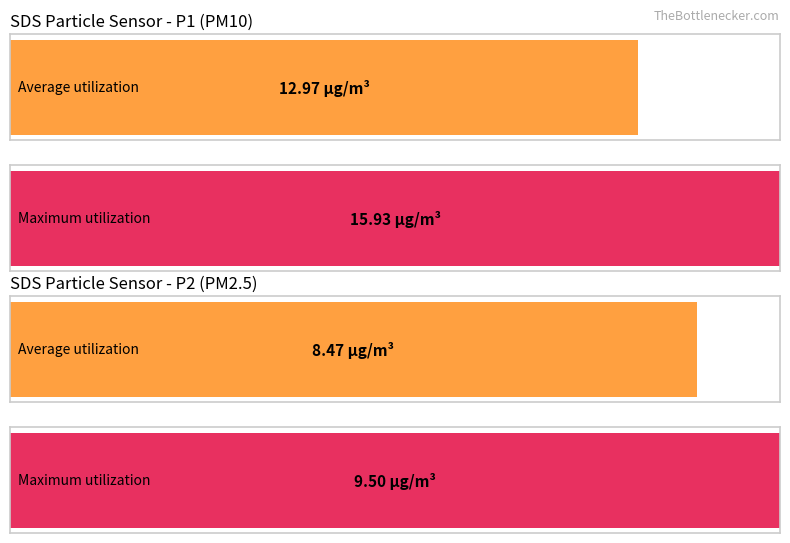

List the labels in order of Maximum utilization value, largest first.

1, 0